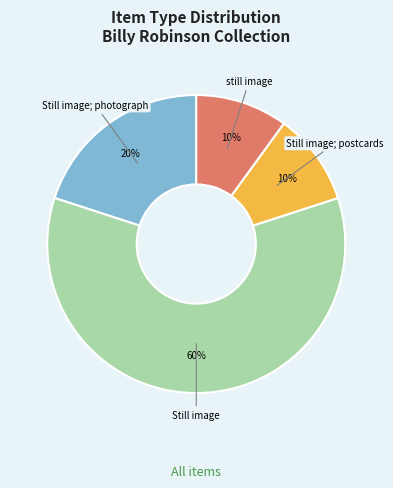

Does any single category account for the majority?

Yes